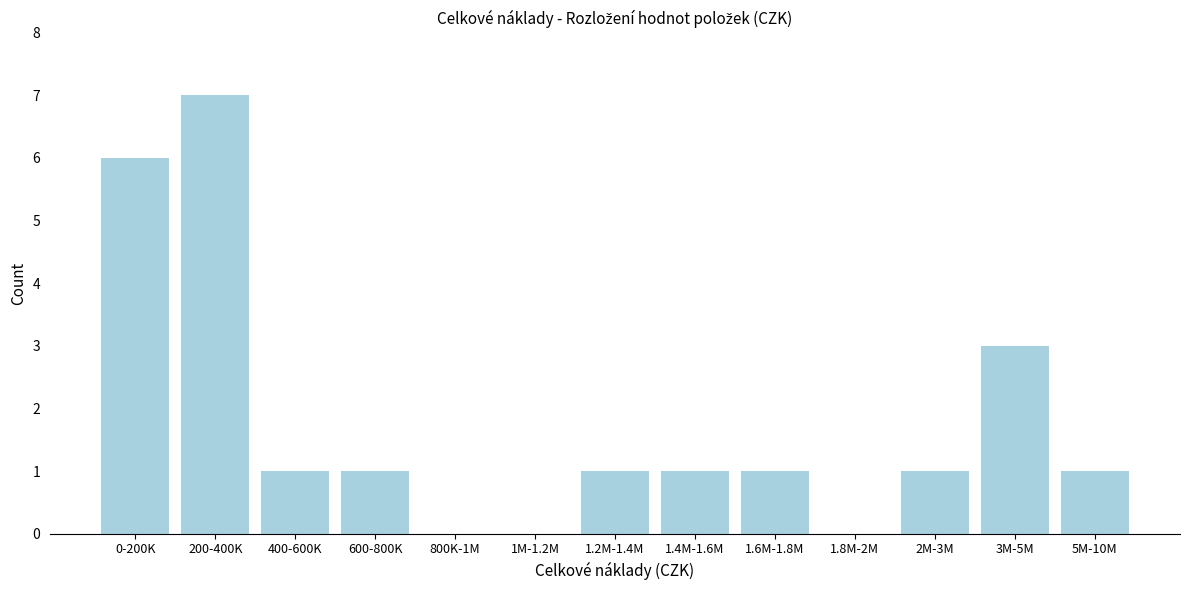

Reading right to left, list all the values displayed in this chart.

5M-10M=1	3M-5M=3	2M-3M=1	1.8M-2M=0	1.6M-1.8M=1	1.4M-1.6M=1	1.2M-1.4M=1	1M-1.2M=0	800K-1M=0	600-800K=1	400-600K=1	200-400K=7	0-200K=6